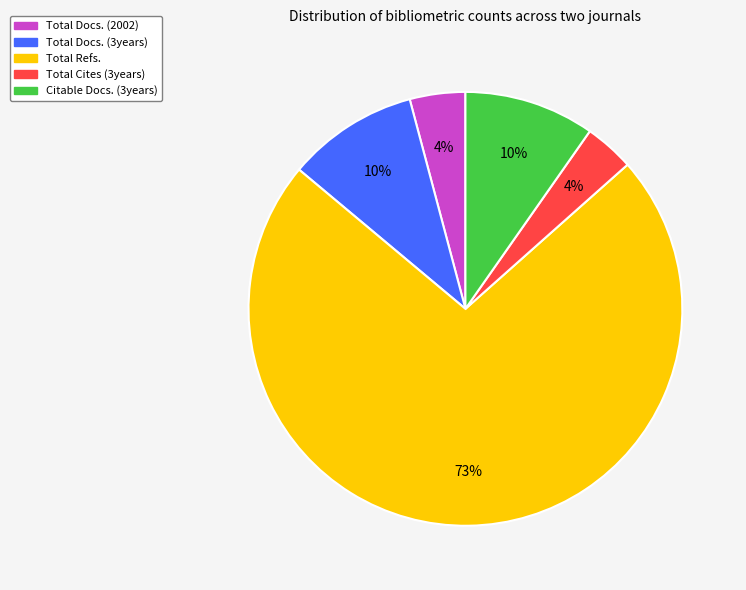

To the nearest percent, what is the average slice percentage?

20%